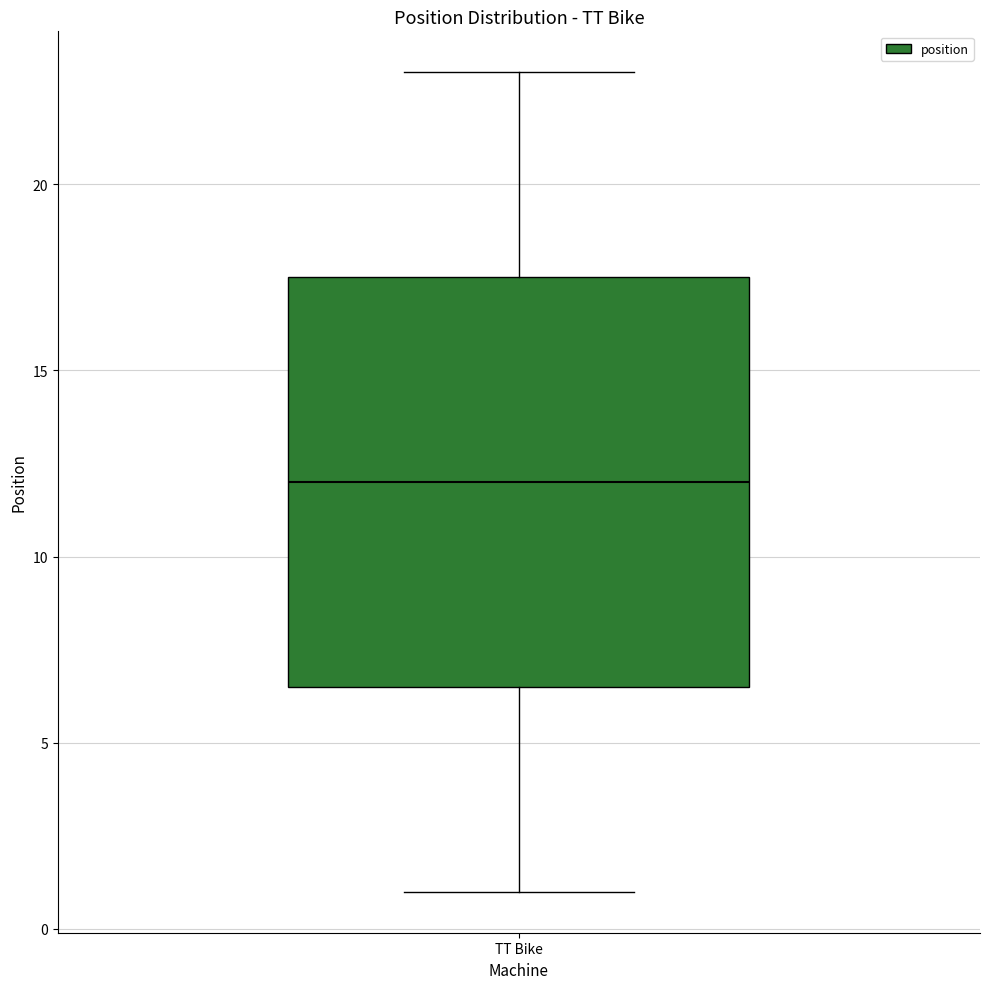

Transcribe this box plot: give where the median line is, the range the box spans, and where the two whiskers end, as read against the y-axis. The values are not printed on the chart, so give them approximately, as read against the axis.

median 12.0, box 6.5 to 17.5, whiskers 1.0 to 23.0